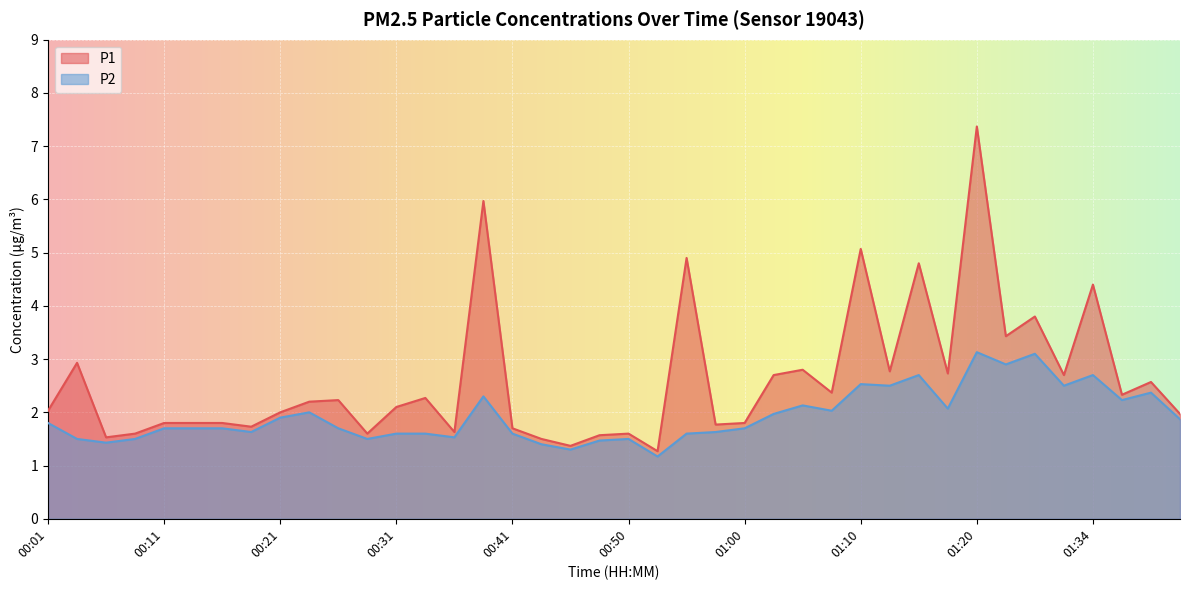

Which series changed the most between 00:21 and 00:50?

P1